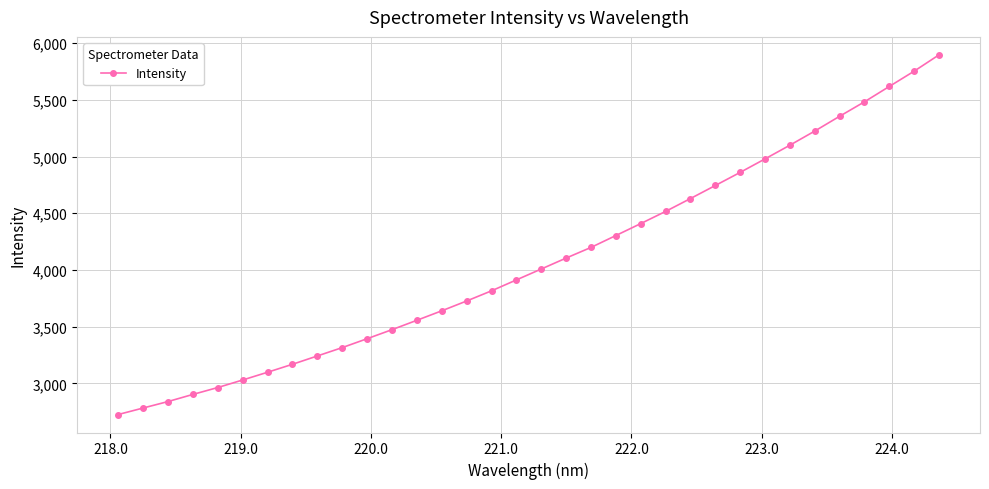

What is the value of the 13th point from the left?

3556.6